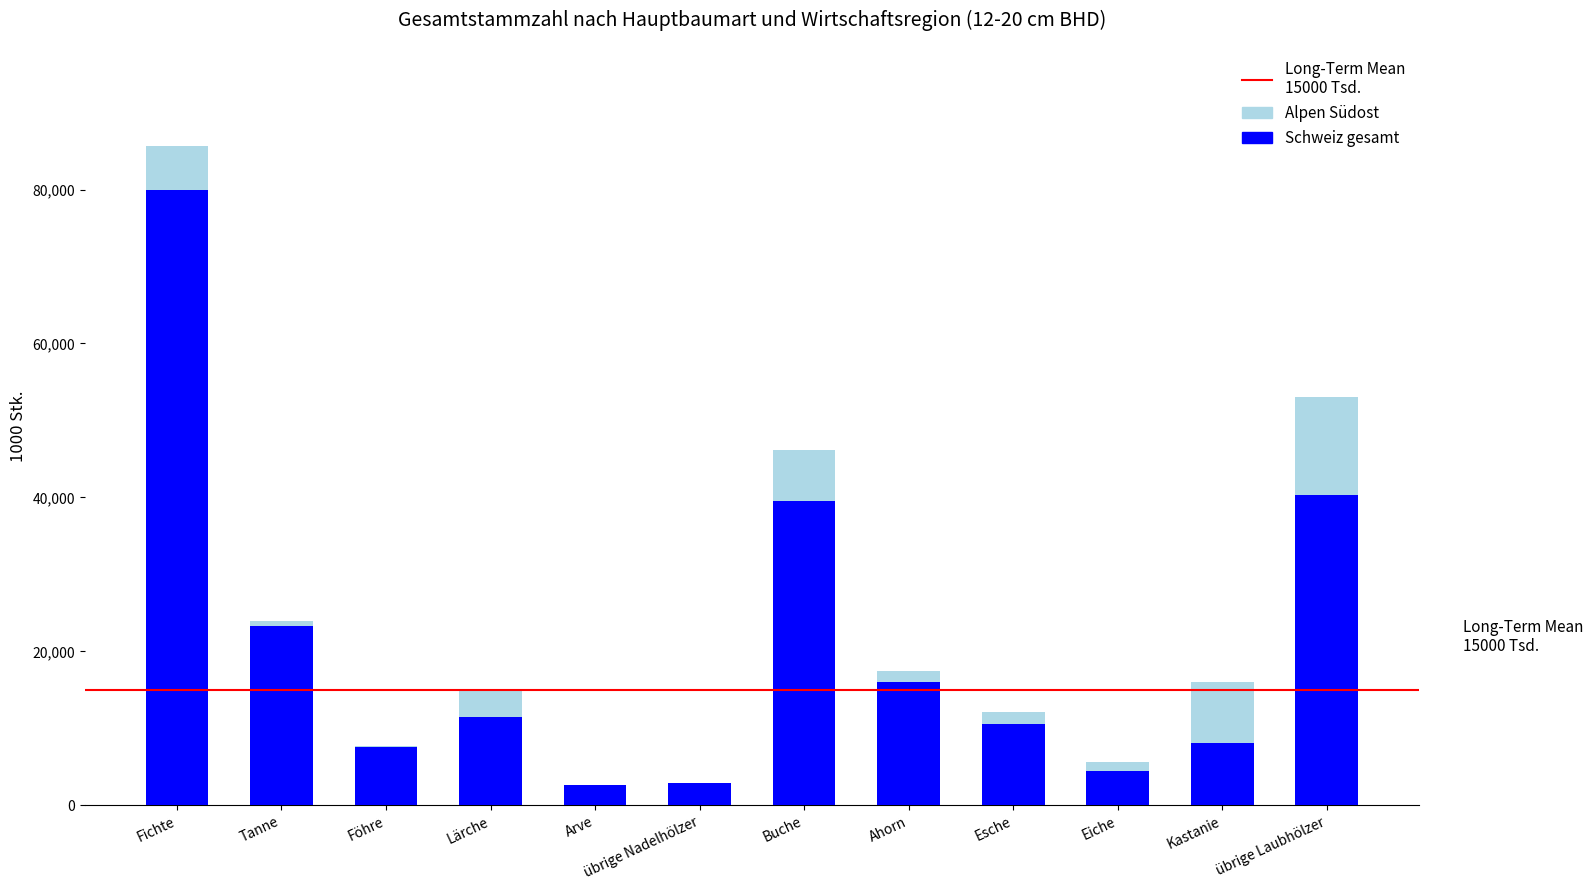

True or false: Schweiz gesamt has a value of 2355 at Kastanie.

False